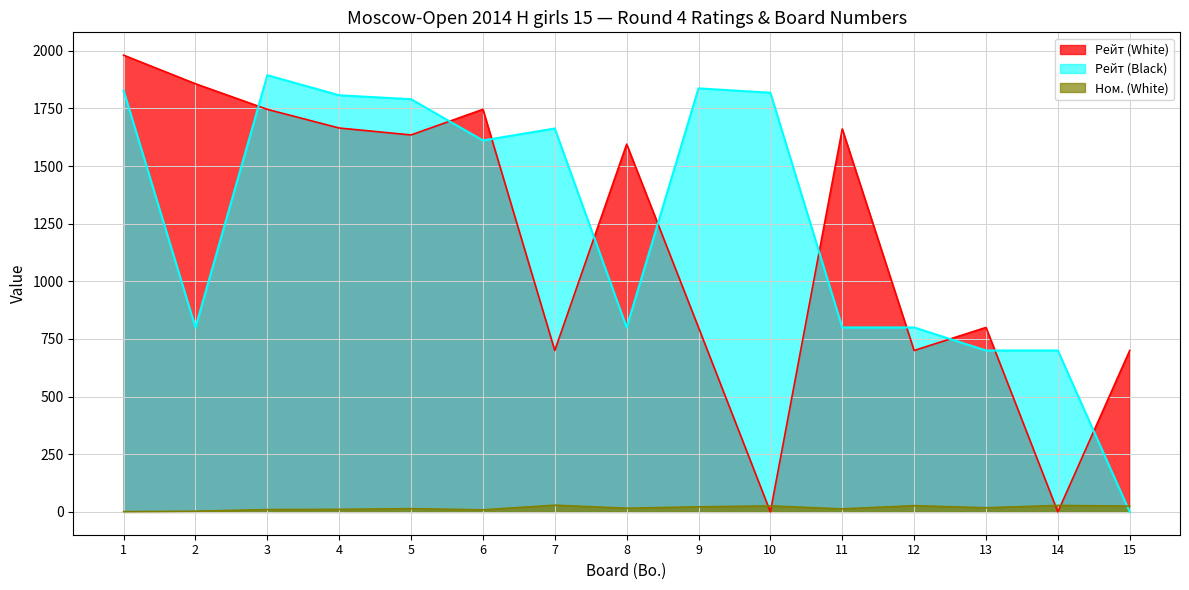

What is the total value across all series at 6?

3366